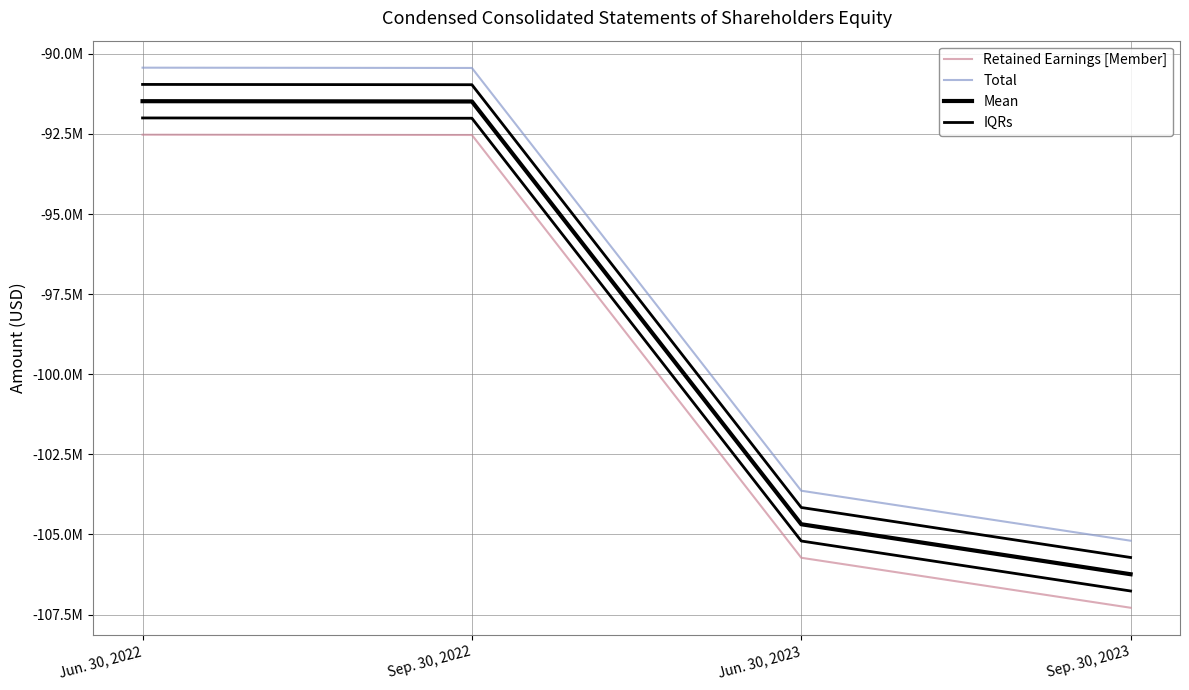

What is the minimum value for IQRs?

-106764000